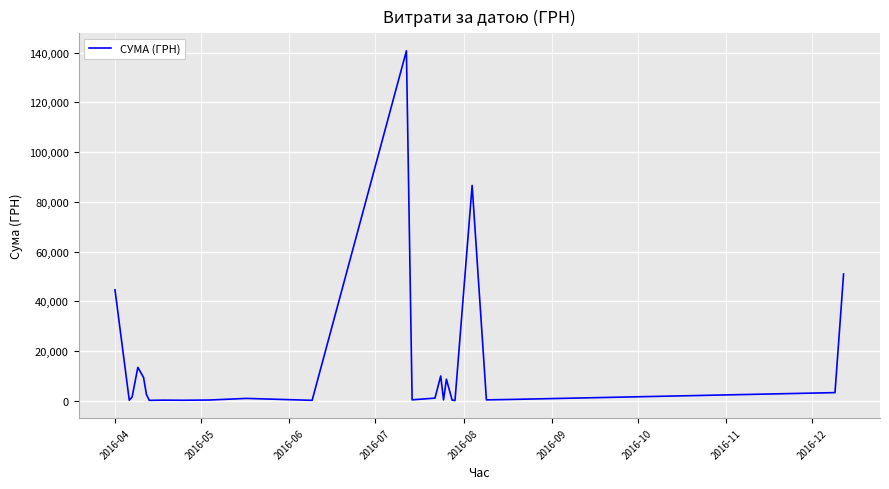

What is the maximum value shown in the chart?

140706.2